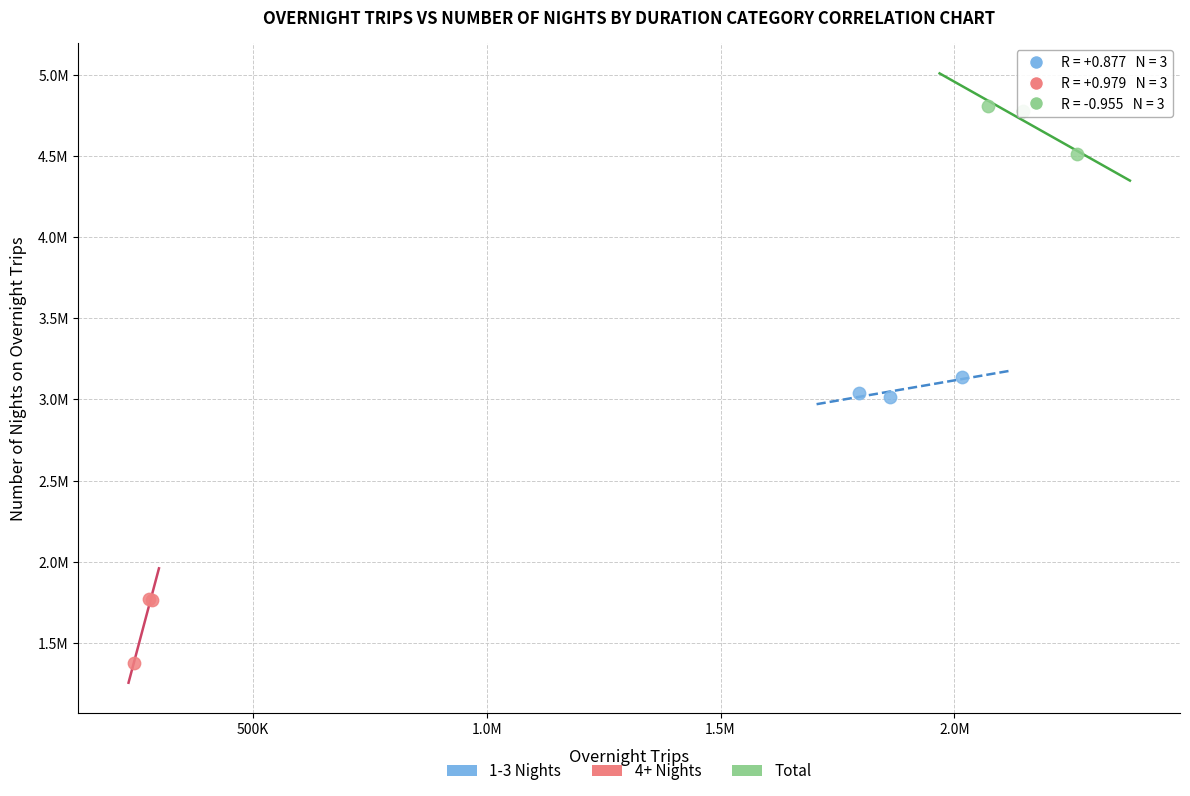

Which series has the largest Y range (max minus min)?

4+ Nights